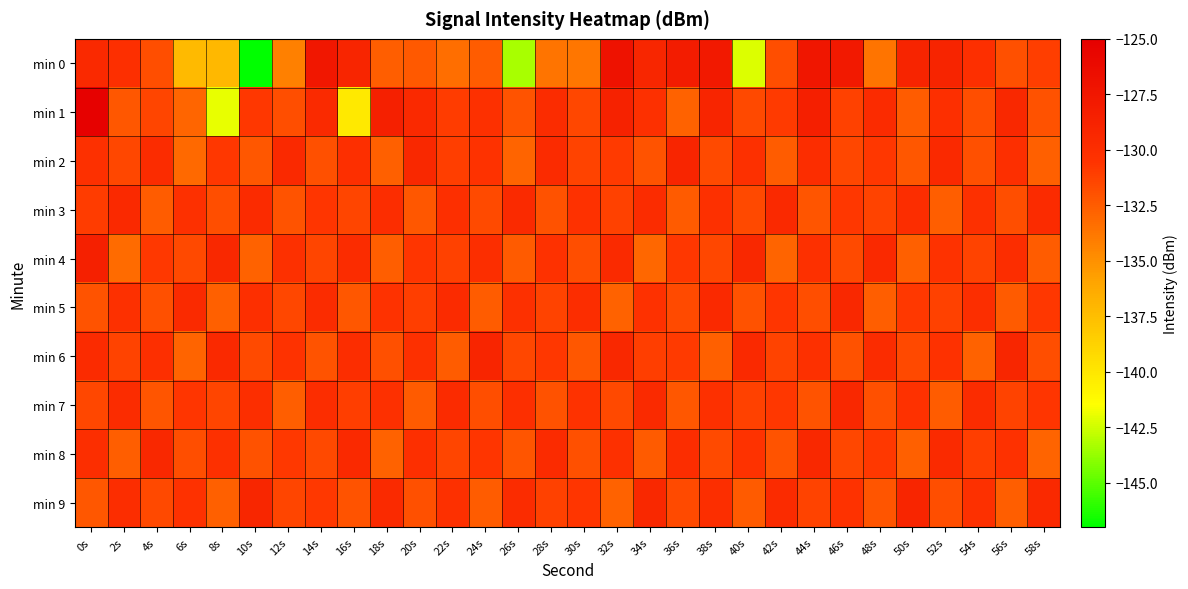

What is the difference between the highest and lowest values at 16s?

11.1